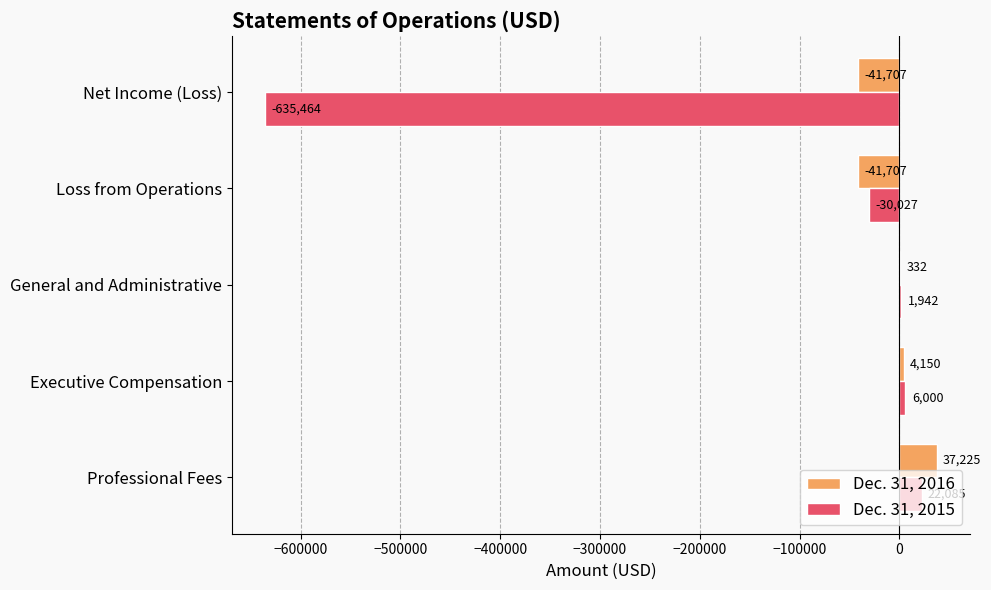

At which label is Dec. 31, 2016 closest to -2241?

General and Administrative